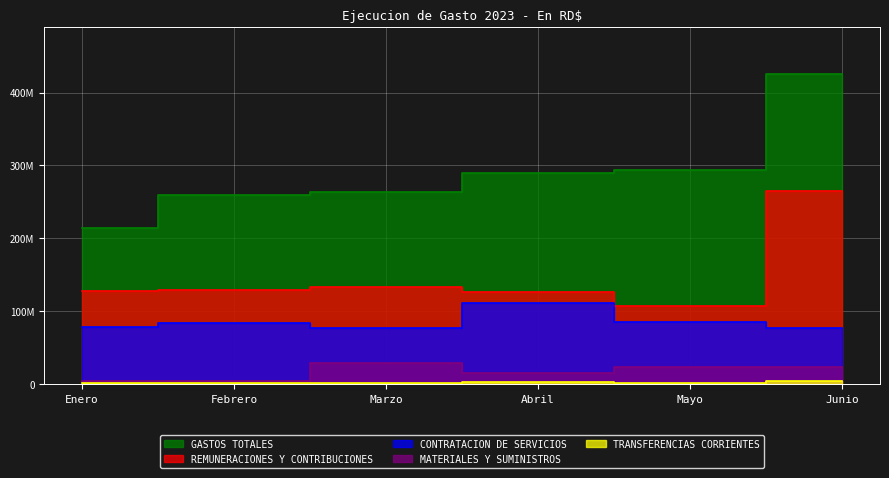

List the labels in order of CONTRATACION DE SERVICIOS value, largest first.

Abril, Mayo, Febrero, Enero, Junio, Marzo